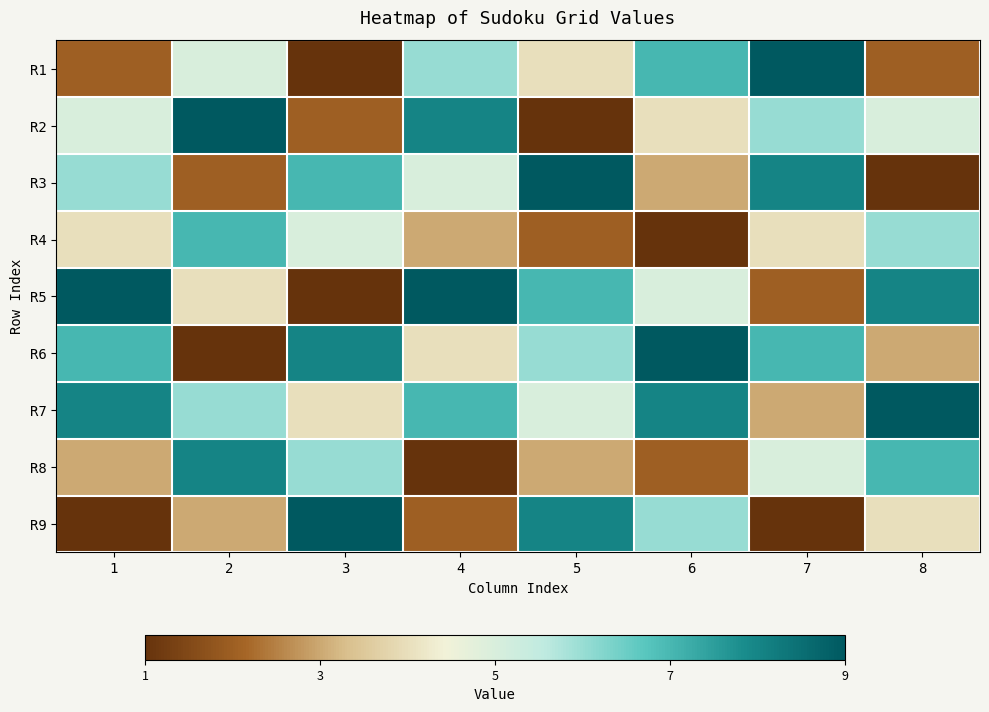

Reading left to right, transcribe all the data shown in this chart.

R1: 1=0.1	2=0.5	3=0.0	4=0.6	5=0.4	6=0.8	7=1.0	8=0.1
R2: 1=0.5	2=1.0	3=0.1	4=0.9	5=0.0	6=0.4	7=0.6	8=0.5
R3: 1=0.6	2=0.1	3=0.8	4=0.5	5=1.0	6=0.2	7=0.9	8=0.0
R4: 1=0.4	2=0.8	3=0.5	4=0.2	5=0.1	6=0.0	7=0.4	8=0.6
R5: 1=1.0	2=0.4	3=0.0	4=1.0	5=0.8	6=0.5	7=0.1	8=0.9
R6: 1=0.8	2=0.0	3=0.9	4=0.4	5=0.6	6=1.0	7=0.8	8=0.2
R7: 1=0.9	2=0.6	3=0.4	4=0.8	5=0.5	6=0.9	7=0.2	8=1.0
R8: 1=0.2	2=0.9	3=0.6	4=0.0	5=0.2	6=0.1	7=0.5	8=0.8
R9: 1=0.0	2=0.2	3=1.0	4=0.1	5=0.9	6=0.6	7=0.0	8=0.4